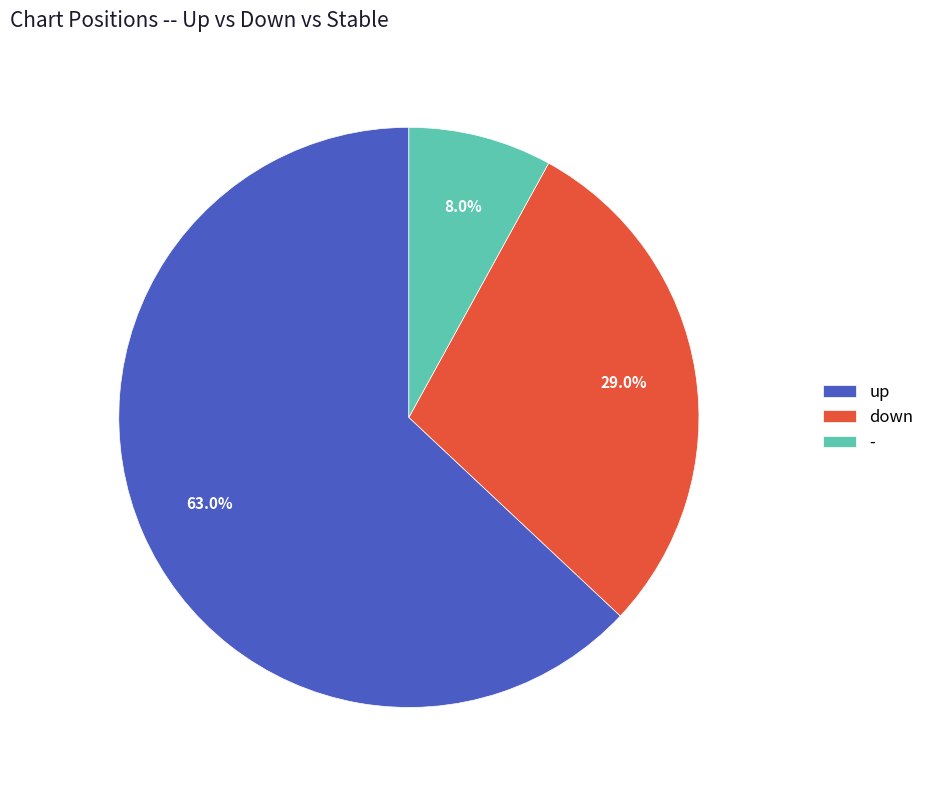

Count the number of slices in the pie.

3